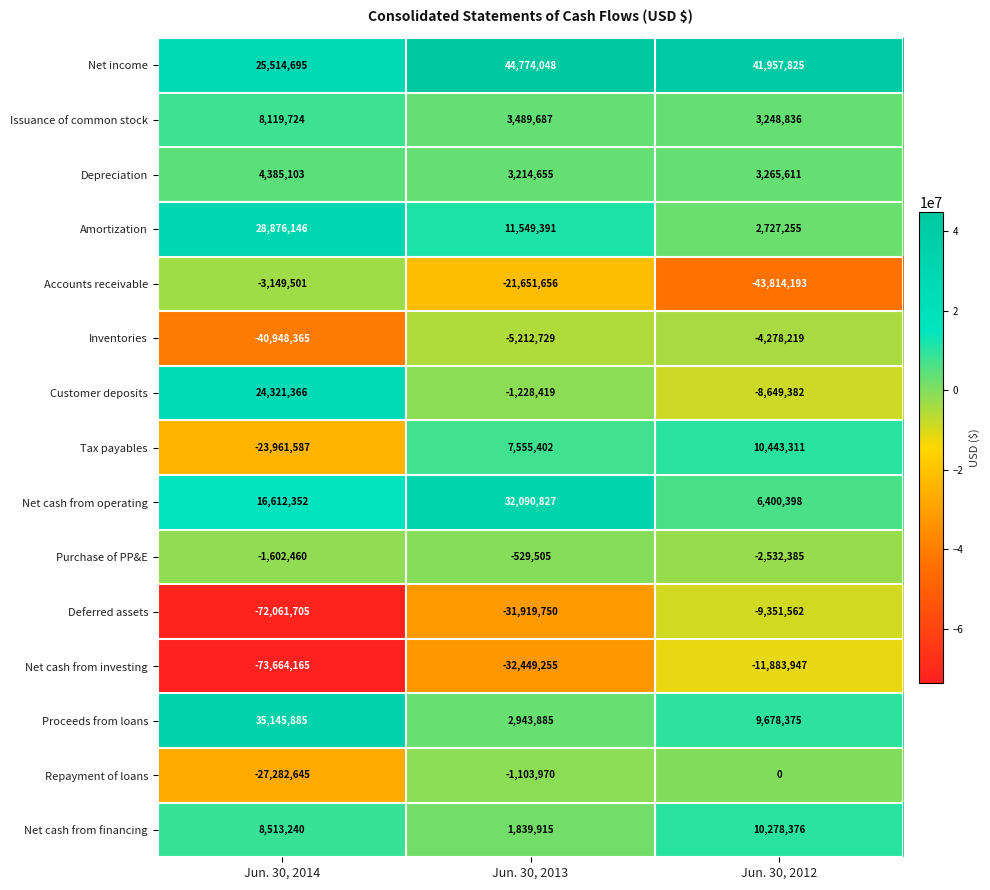

True or false: Customer deposits has a value of -345709 at Jun. 30, 2013.

False